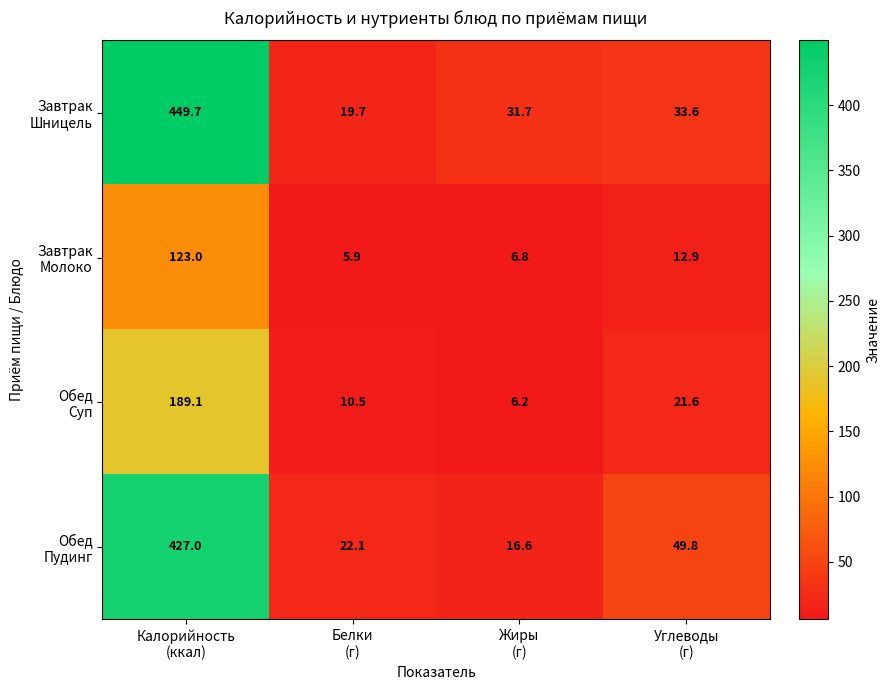

What is the greatest value displayed?

449.7